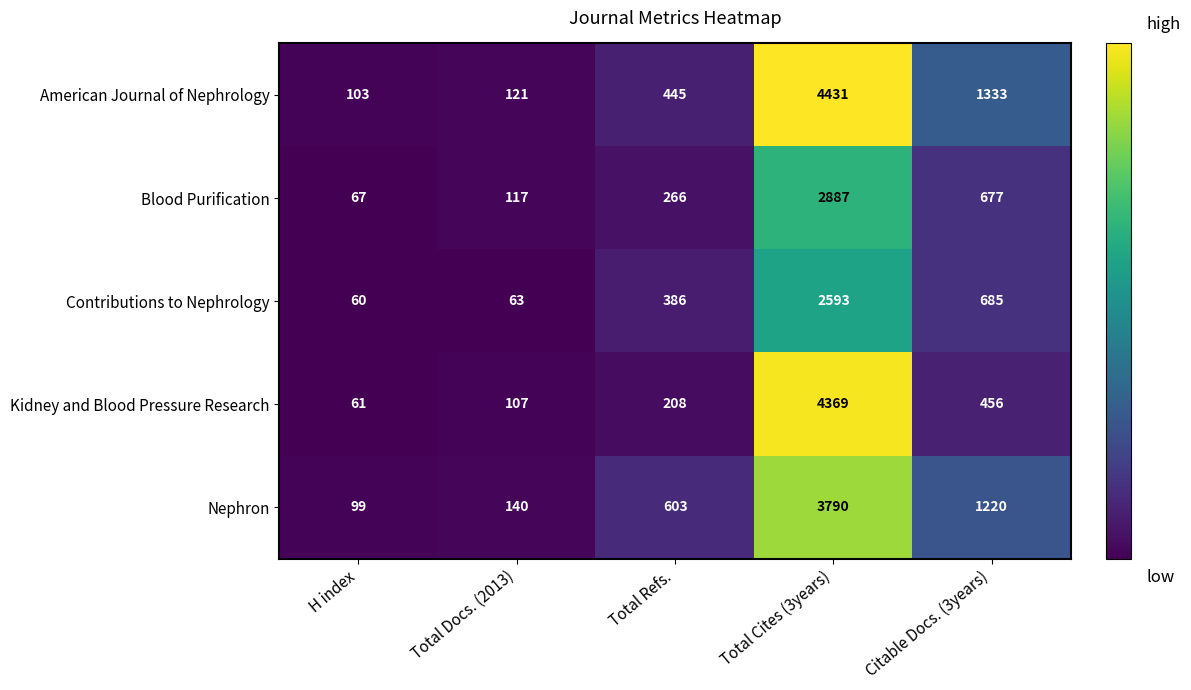

Is it true that American Journal of Nephrology equals 4431 at Total Cites (3years)?

True